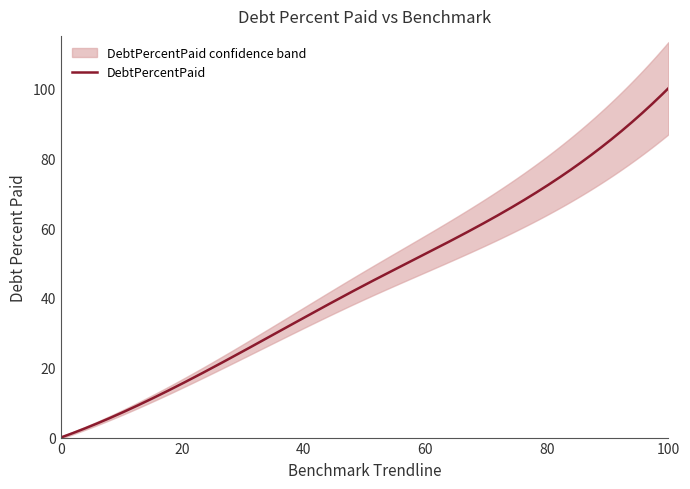

What is the highest value of the BenchmarkTrendline series?

100.0